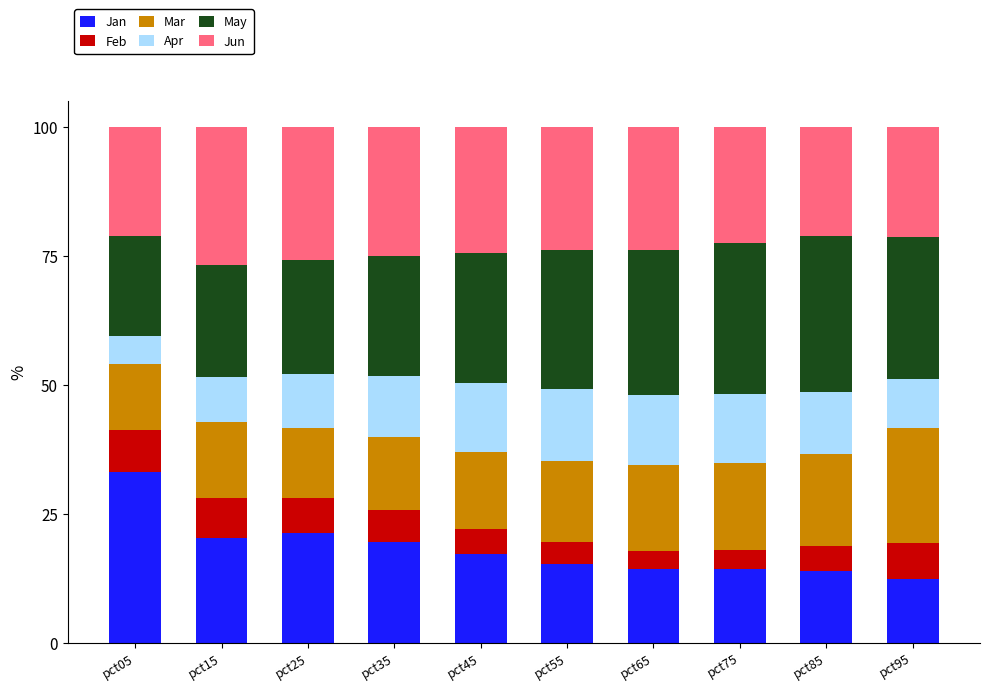

What is the maximum value for Jan?

33.1